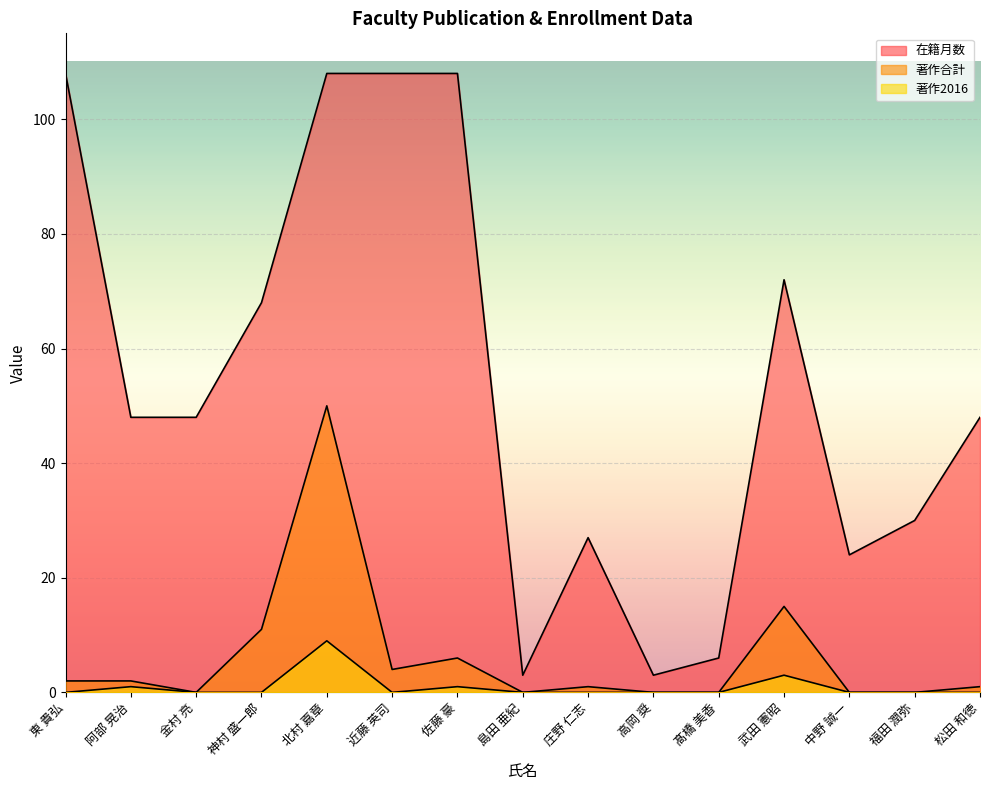

True or false: 在籍月数 and 著作2016 cross at least once.

False